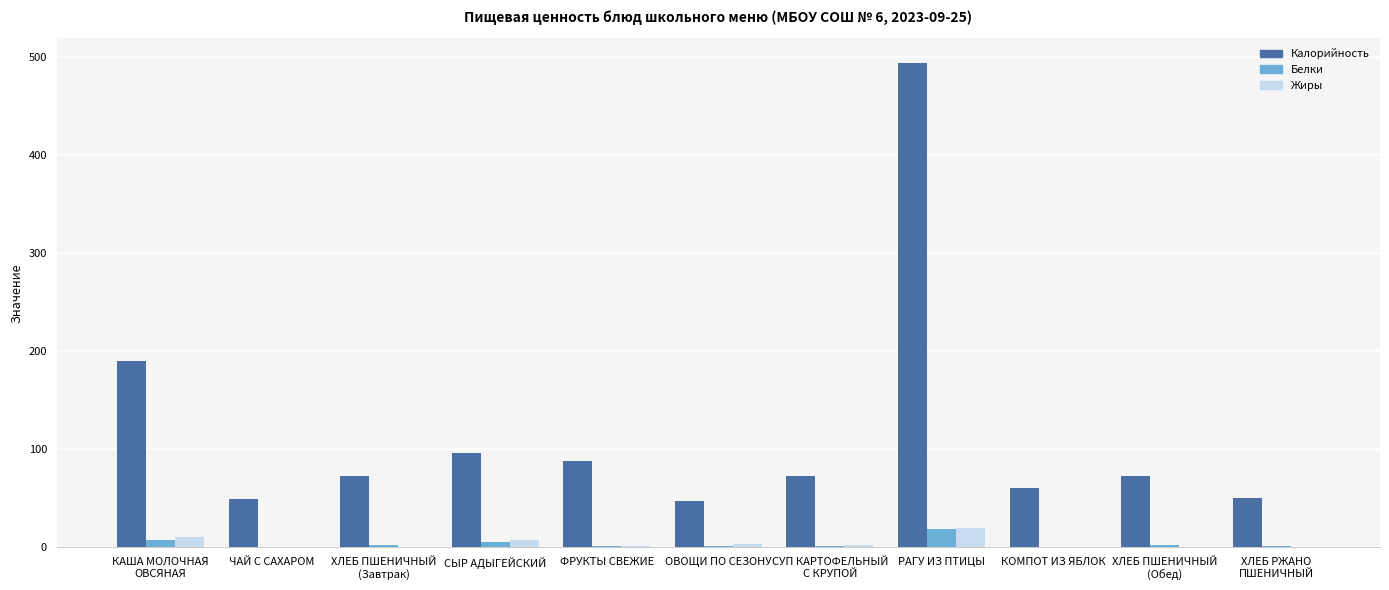

At which category is the sum across all series the highest?

РАГУ ИЗ ПТИЦЫ